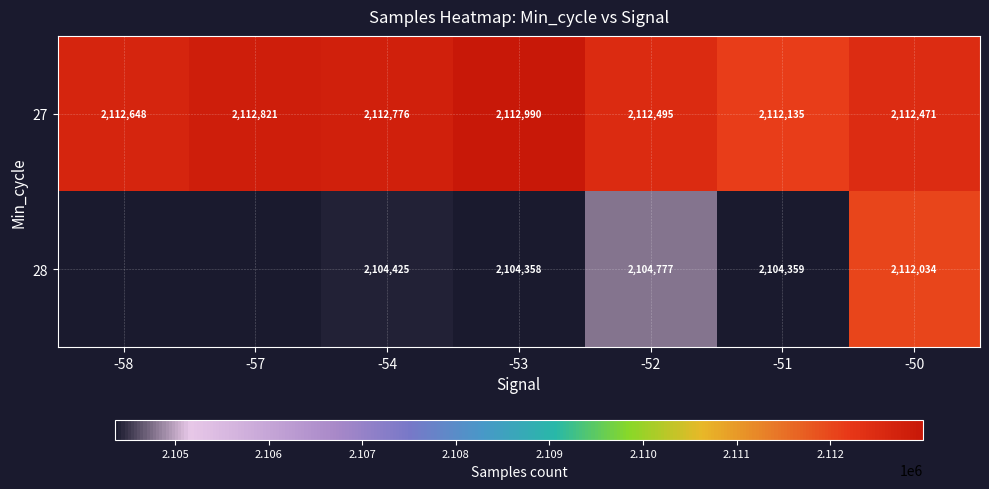

The 28 series shows 565181 at -52. True or false?

False